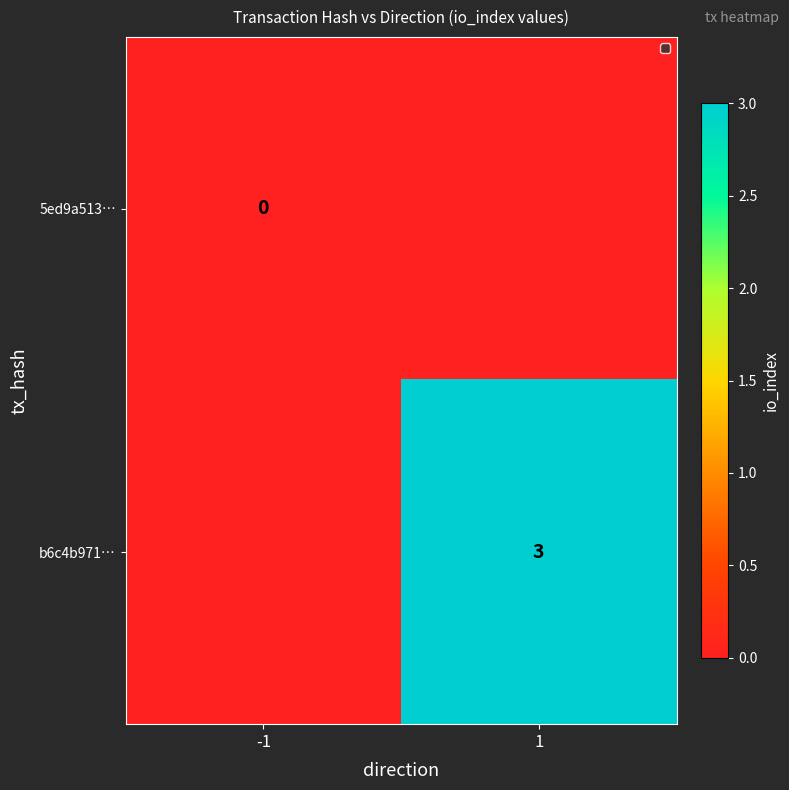

Is it true that b6c4b971… equals 3 at 1?

True